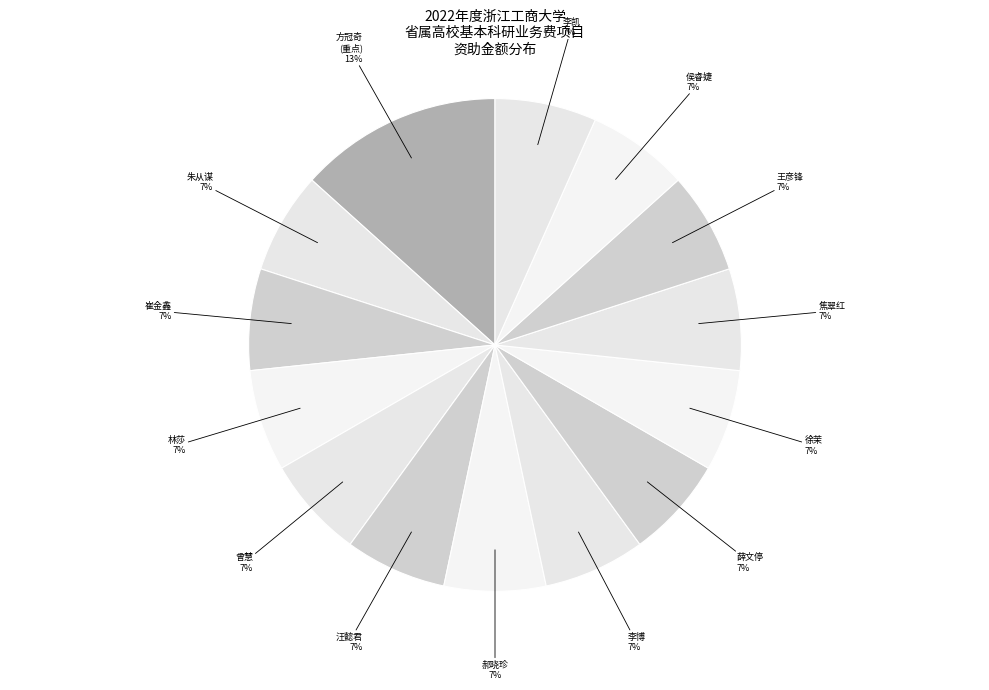

How many segments does this pie chart have?

14